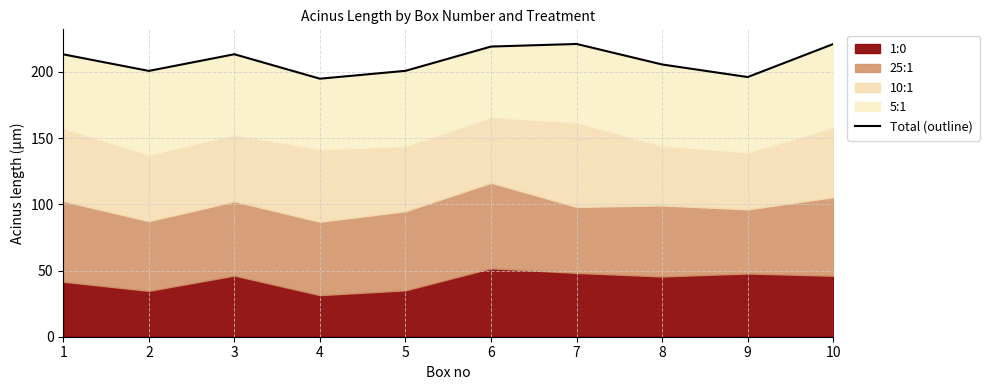

Reading right to left, list all the values displayed in this chart.

10=221.1	9=196.1	8=205.6	7=221.1	6=219.2	5=200.8	4=194.9	3=213.4	2=200.8	1=213.3